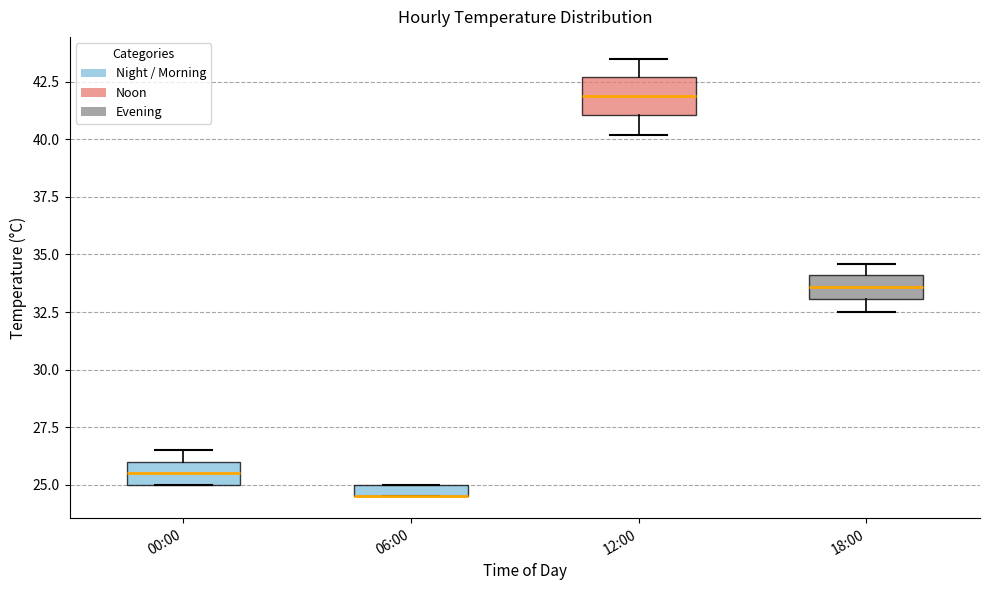

Which box is the tallest, from its lower edge to its upper edge?

12:00